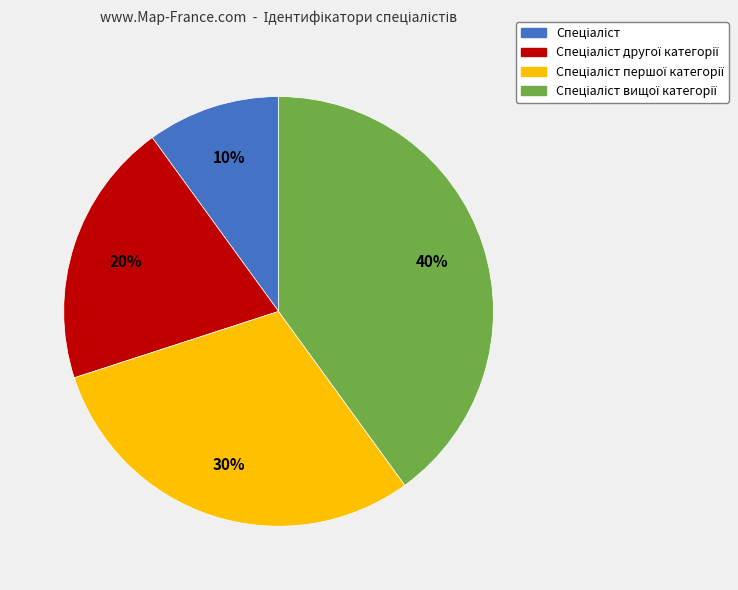

Does any single category account for the majority?

No